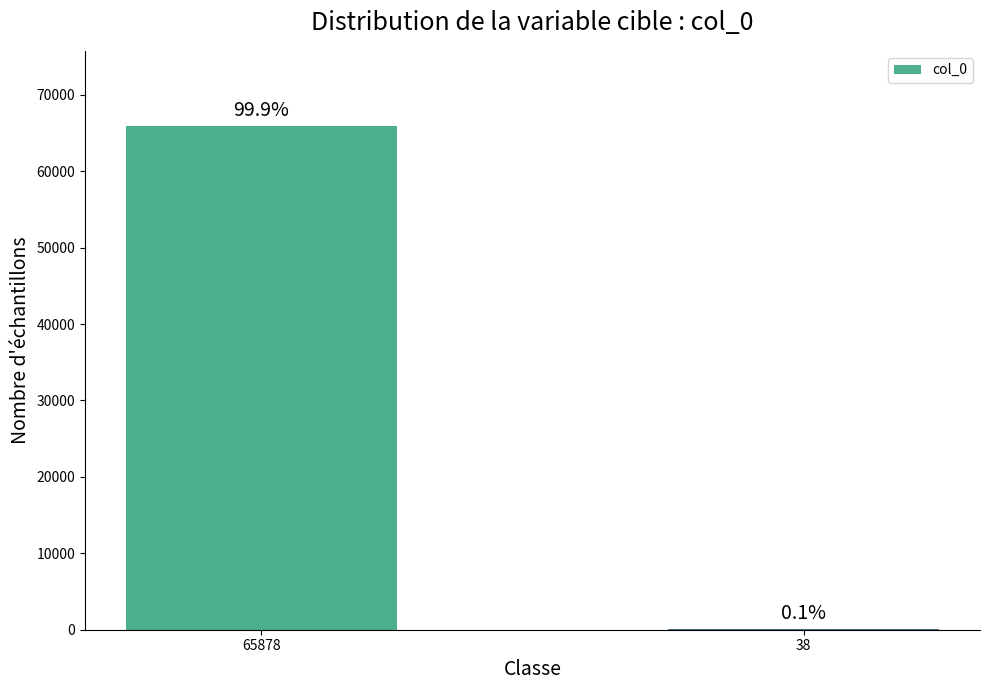

The value at 38 is 8. True or false?

False